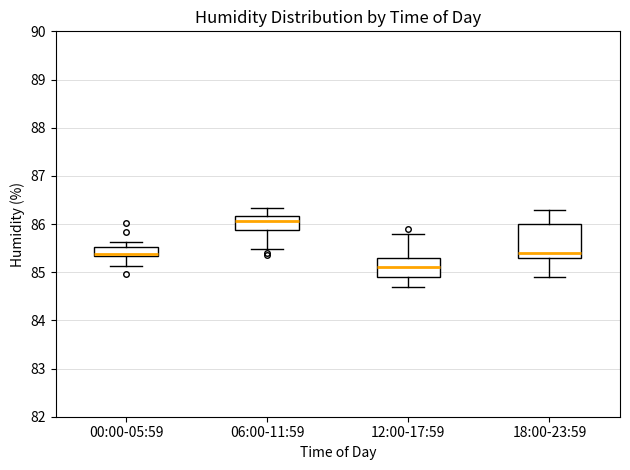

Reading left to right, transcribe this box plot: for each box, give where its median line is, the range the box spans, and where its two whiskers end, as read against the y-axis. The values are not printed on the chart, so give them approximately, as read against the axis.

00:00-05:59: median 85.4, box 85.3 to 85.5, whiskers 85.1 to 85.6
06:00-11:59: median 86.1, box 85.9 to 86.2, whiskers 85.5 to 86.3
12:00-17:59: median 85.1, box 84.9 to 85.3, whiskers 84.7 to 85.8
18:00-23:59: median 85.4, box 85.3 to 86.0, whiskers 84.9 to 86.3